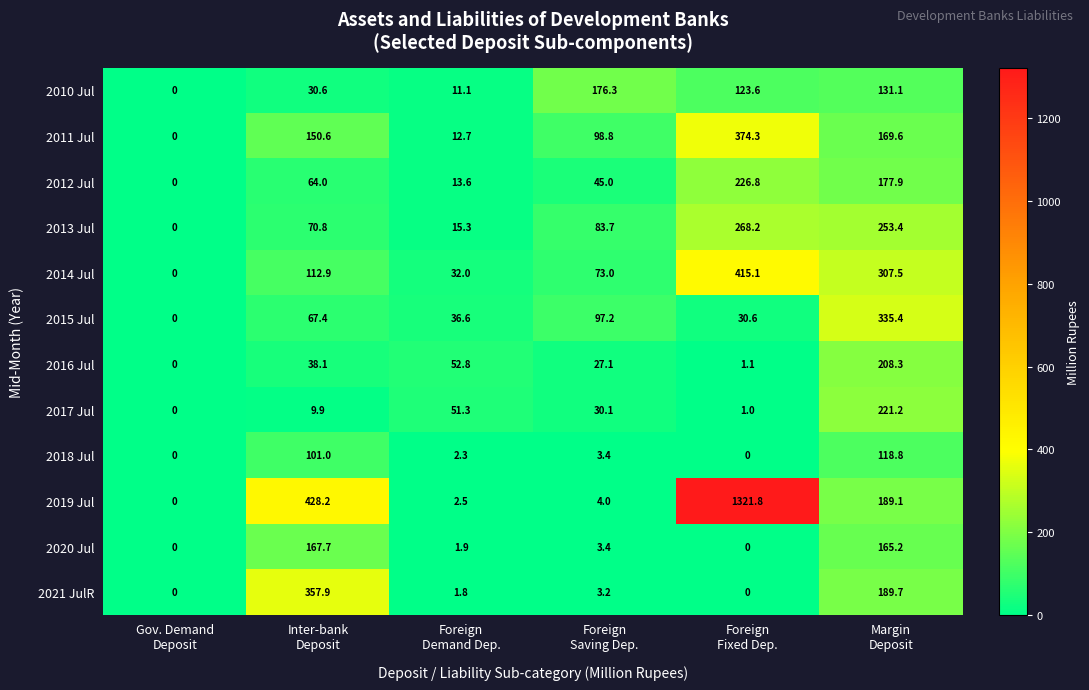

Which series has the widest spread of values?

2019 Jul